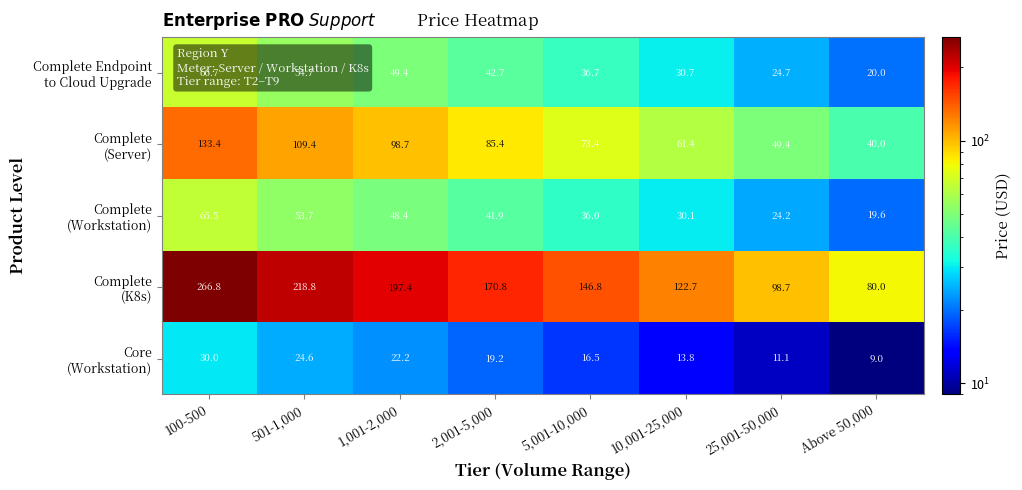

What is the smallest value displayed?

9.0